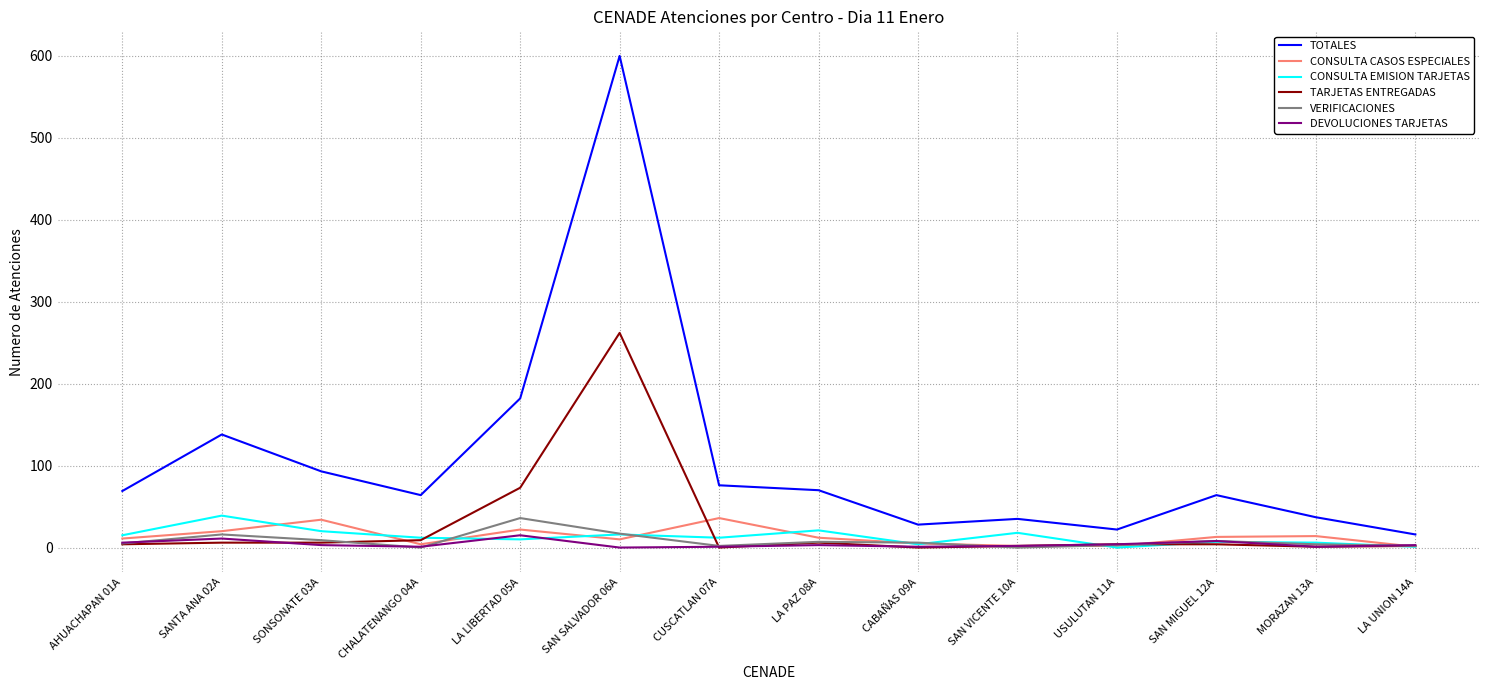

Is it true that DEVOLUCIONES TARJETAS equals 6 at AHUACHAPAN 01A?

True